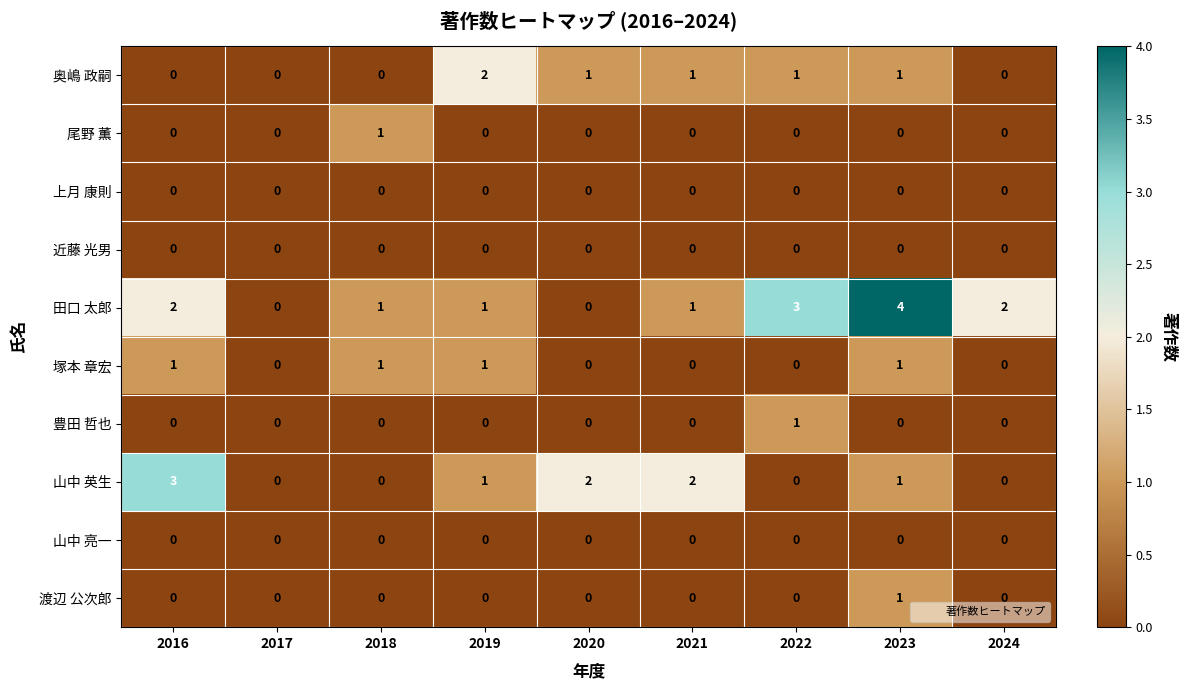

The 上月 康則 series shows 0 at 2016. True or false?

True